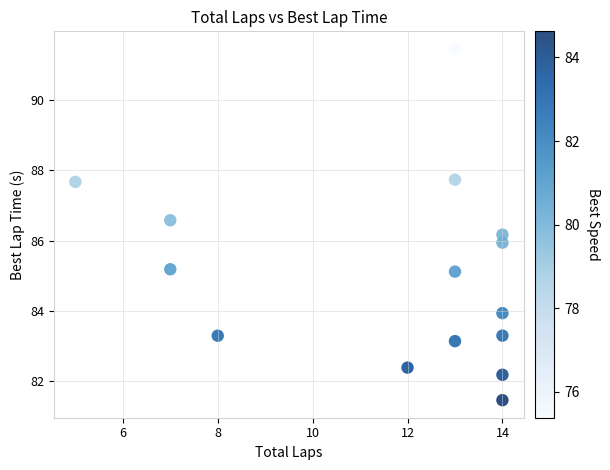

What is the range of Y values (max minus min)?

10.0